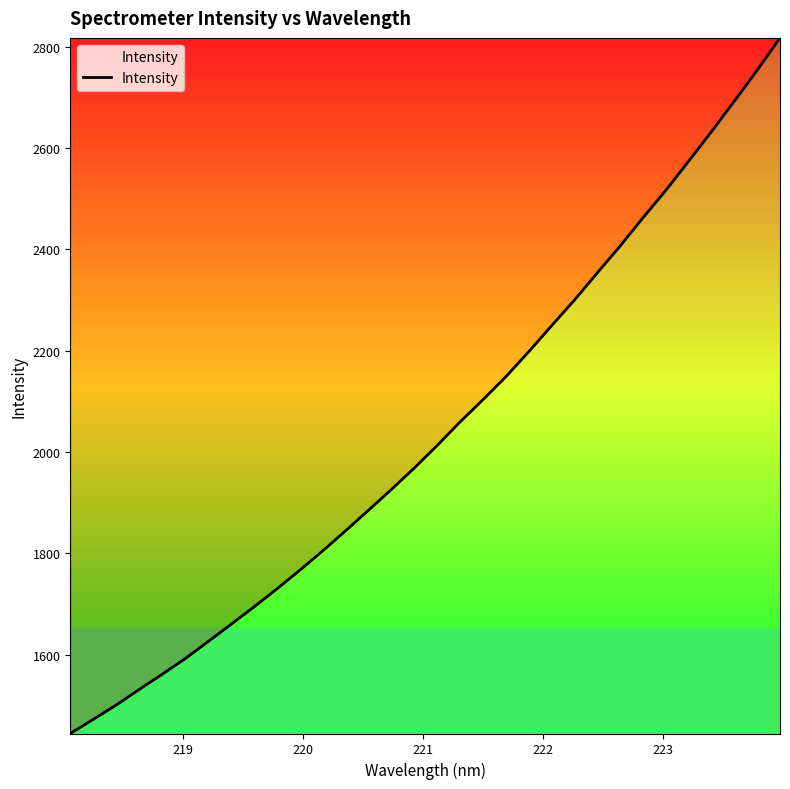

What is the minimum value shown in the chart?

1444.1